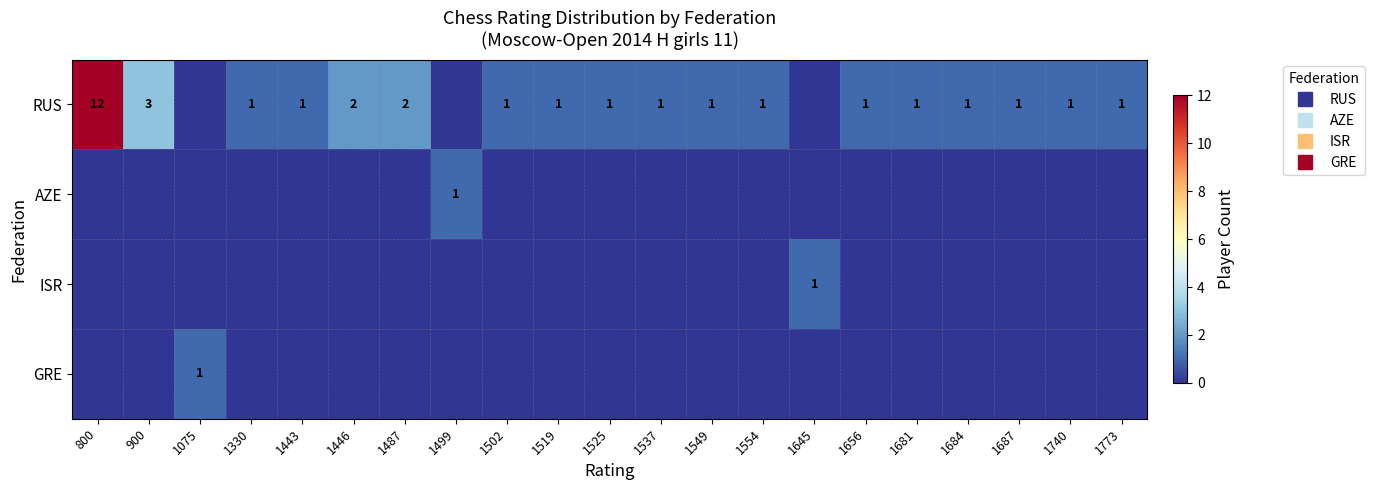

List the labels in order of AZE value, smallest first.

800, 900, 1075, 1330, 1443, 1446, 1487, 1502, 1519, 1525, 1537, 1549, 1554, 1645, 1656, 1681, 1684, 1687, 1740, 1773, 1499